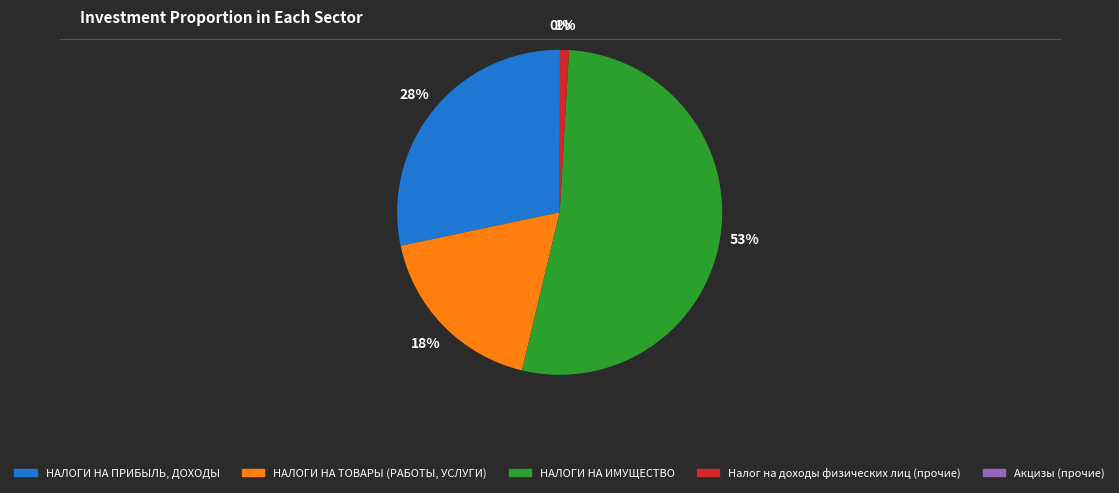

To the nearest percent, what is the average slice percentage?

20%